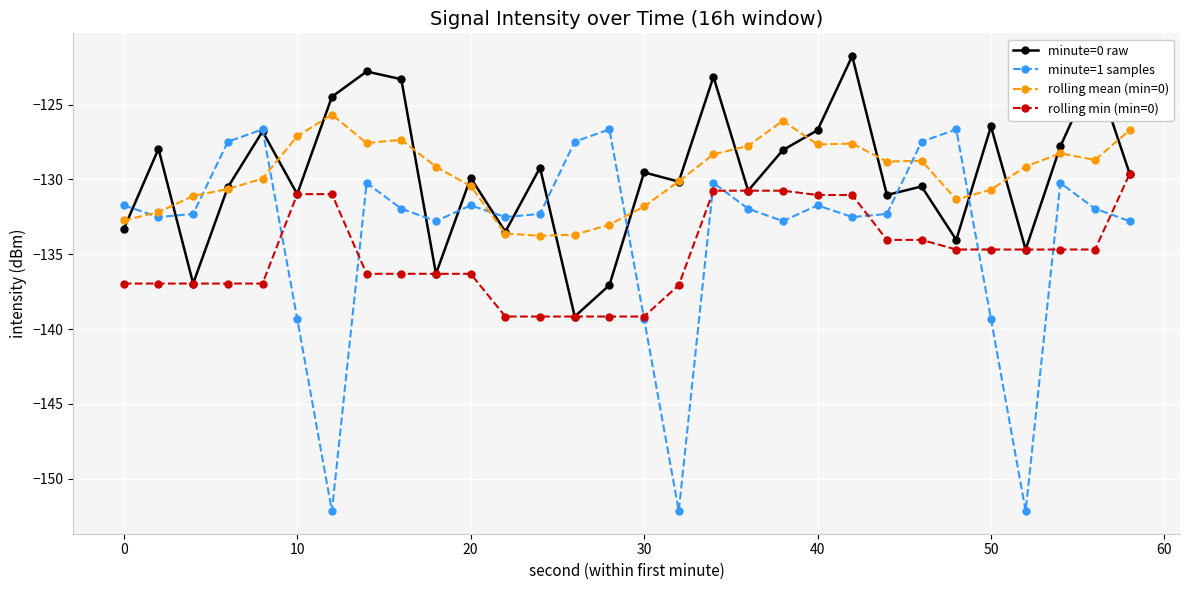

True or false: minute=0 raw has more than 2 points higher than both neighbors.

True